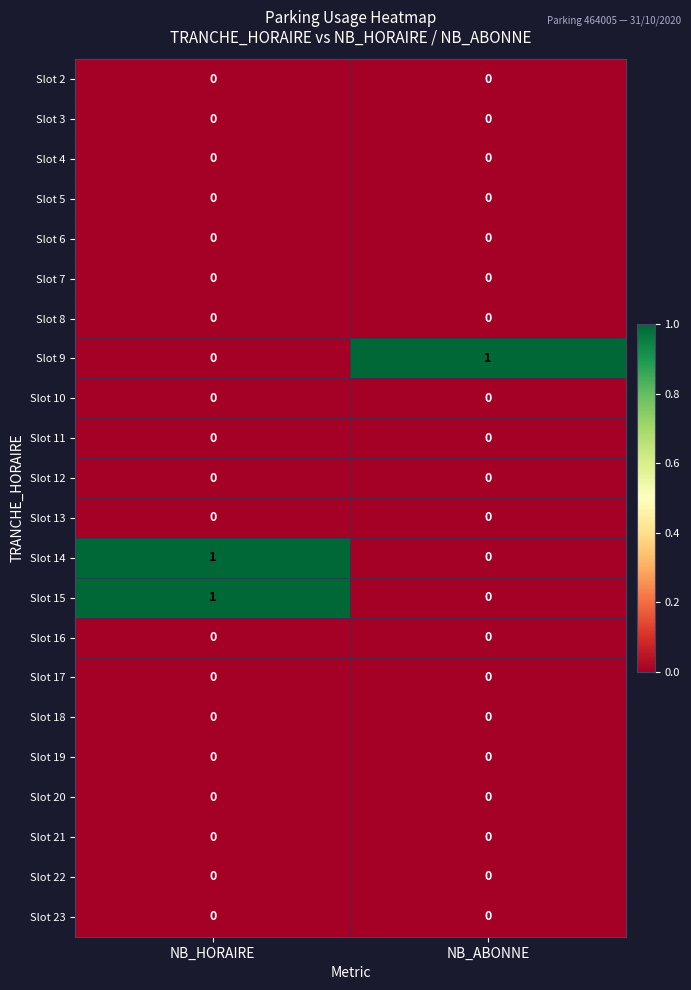

The Slot 13 series shows 0 at NB_HORAIRE. True or false?

True